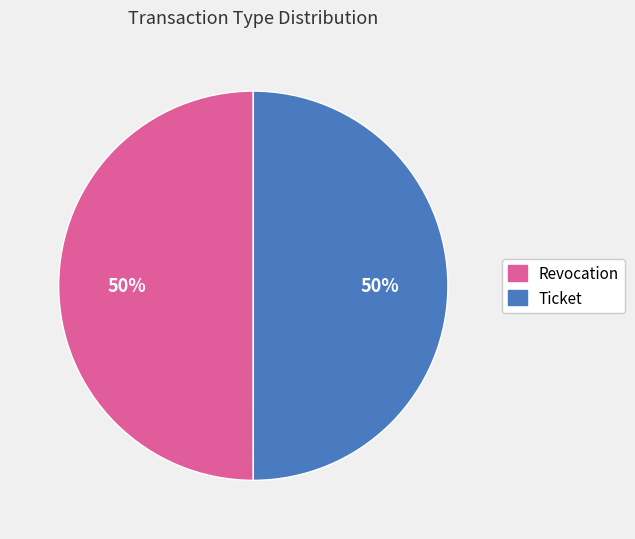

Combined, do Revocation and Ticket account for over 50%?

Yes